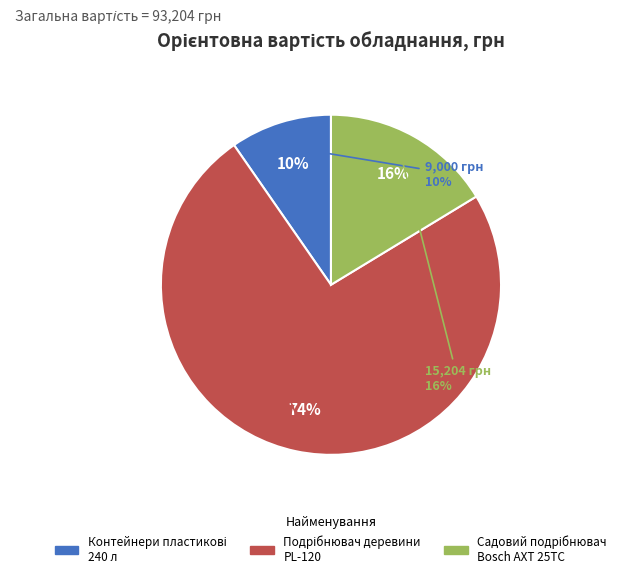

How many segments does this pie chart have?

3